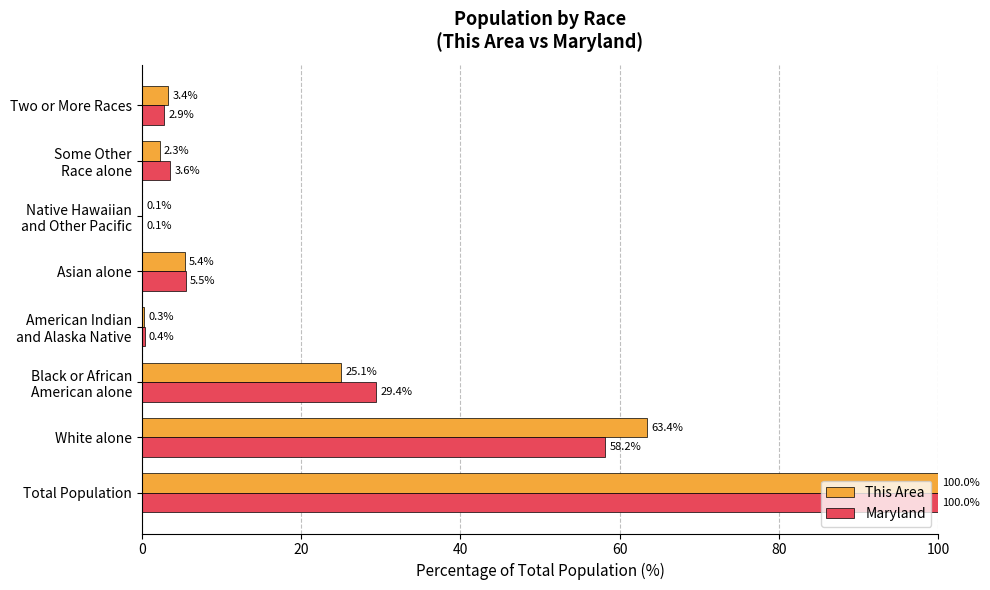

Where is Maryland nearest to the value 50?

White alone